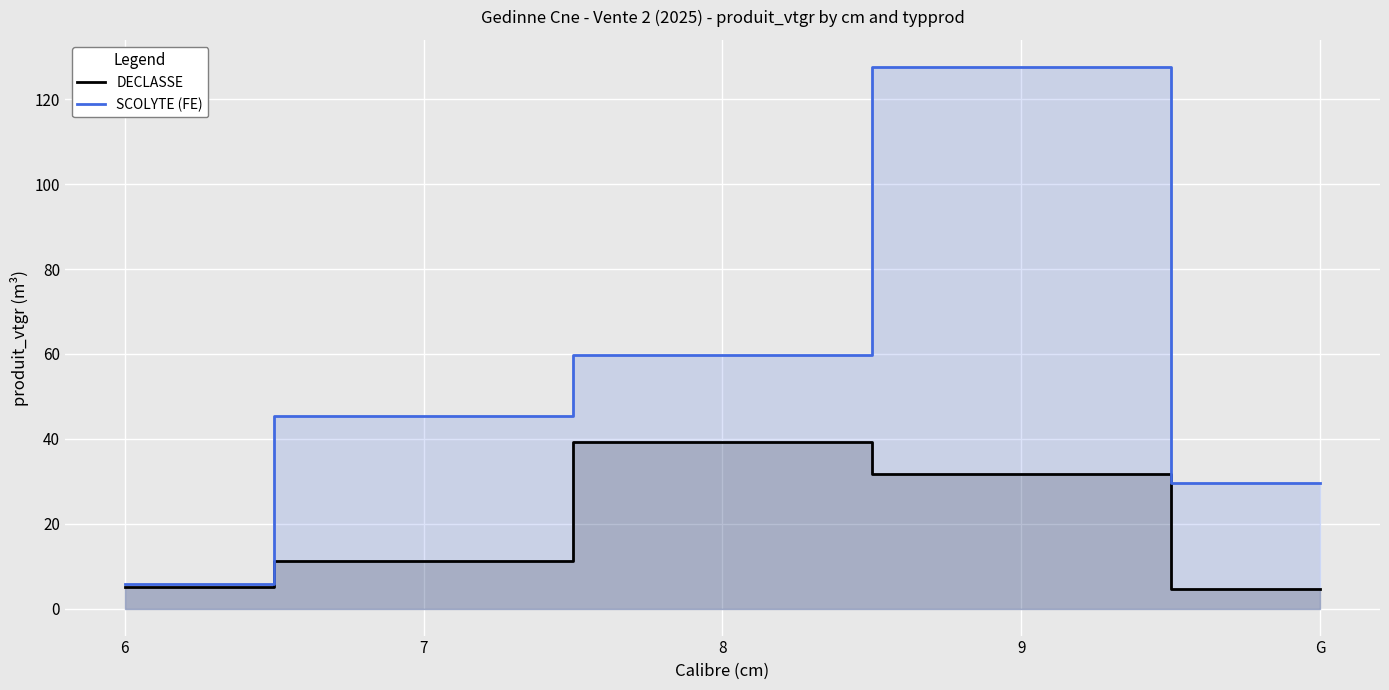

Rank the series by their maximum value, from highest to lowest.

SCOLYTE (FE), DECLASSE